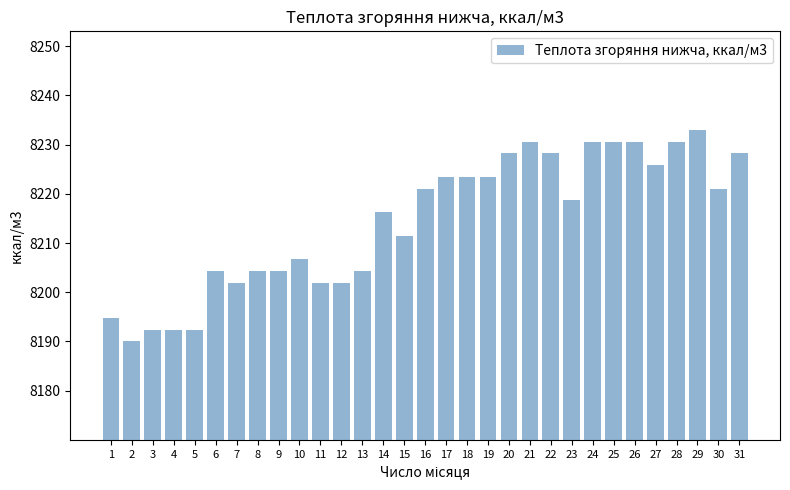

The value at 19 is 14474.1. True or false?

False